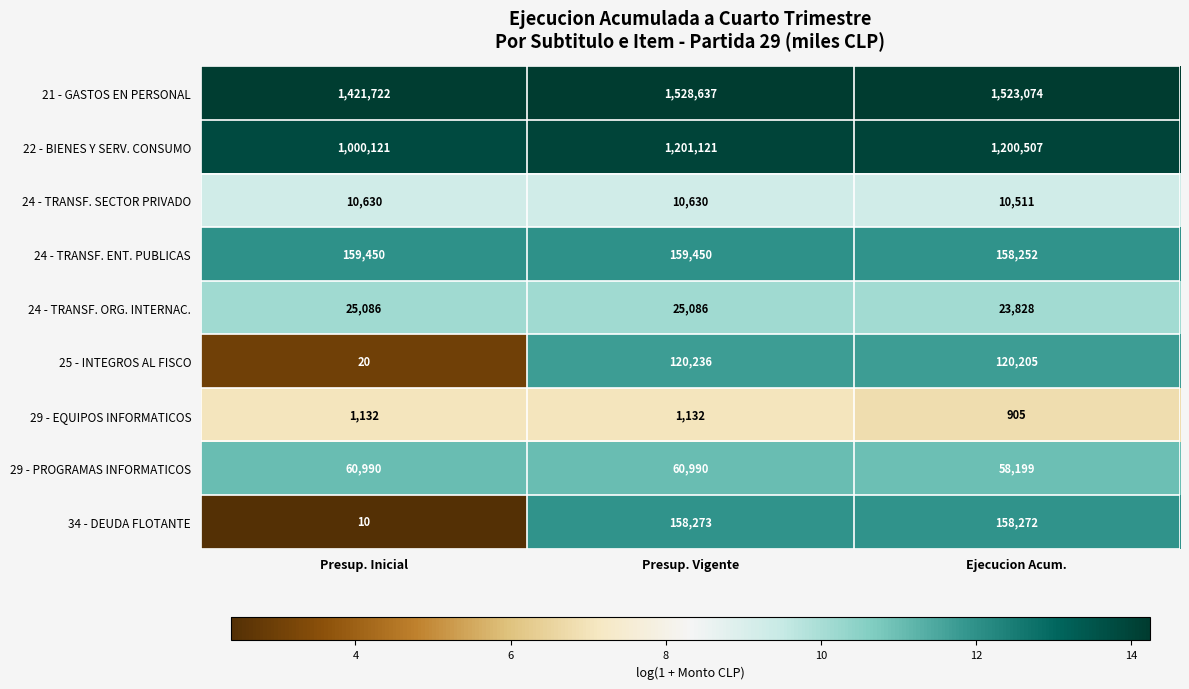

Which category has the lowest value in the 29 - PROGRAMAS INFORMATICOS series?

Ejecucion Acum.